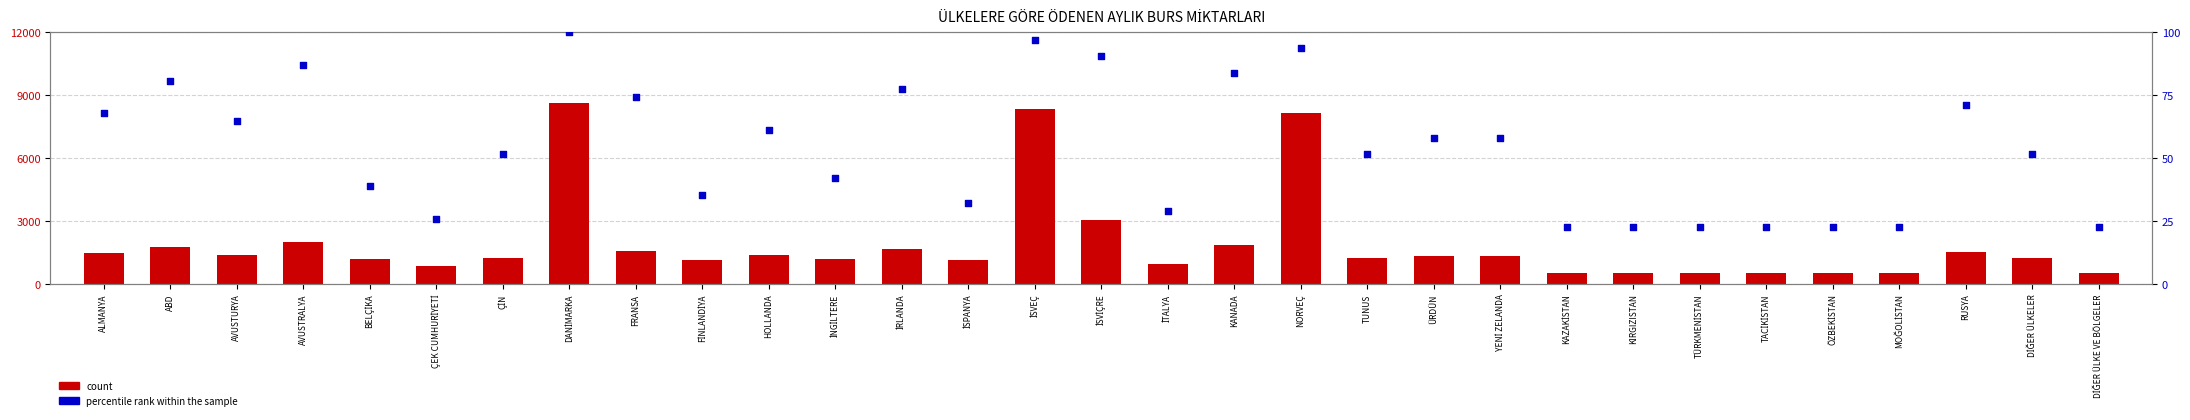

Is the value of count at TÜRKMENİSTAN greater than the value of percentile rank within the sample at HOLLANDA?

Yes